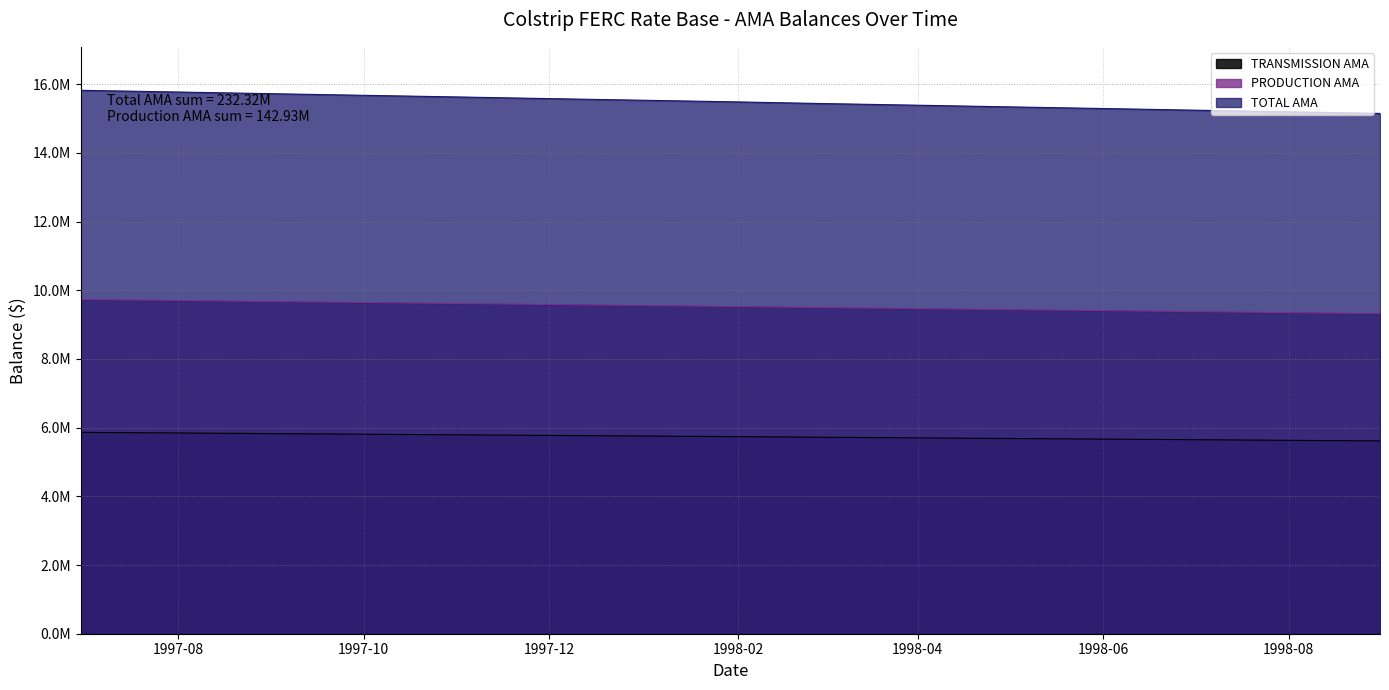

What is the smallest value displayed?

5614912.7